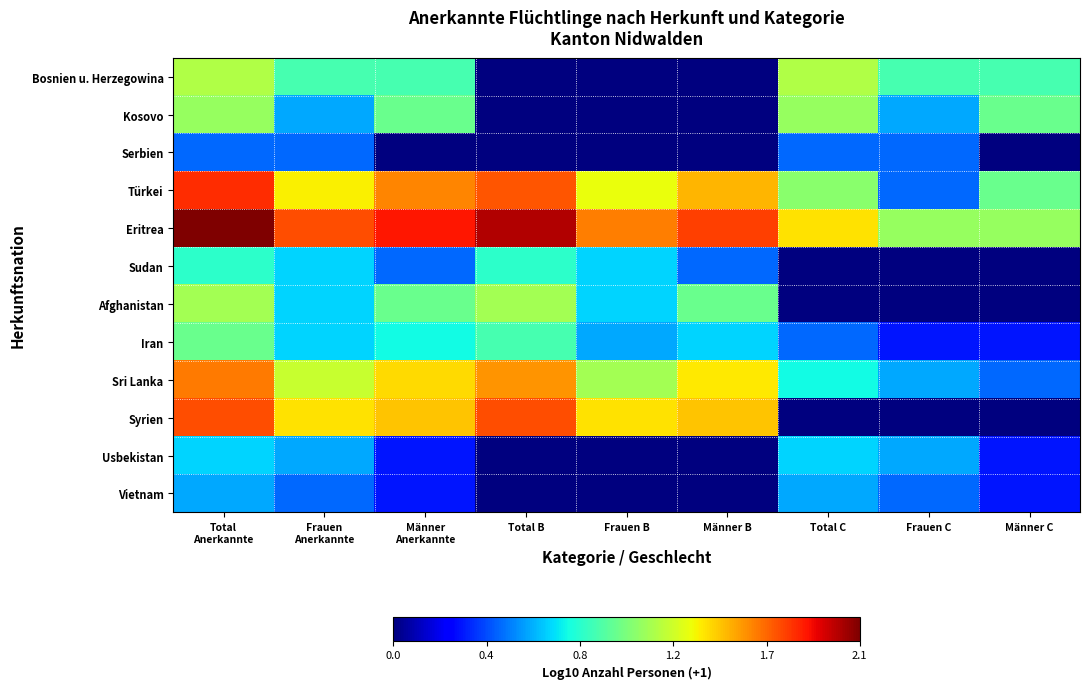

What is the difference between the highest and lowest values at Total
Anerkannte?

1.6